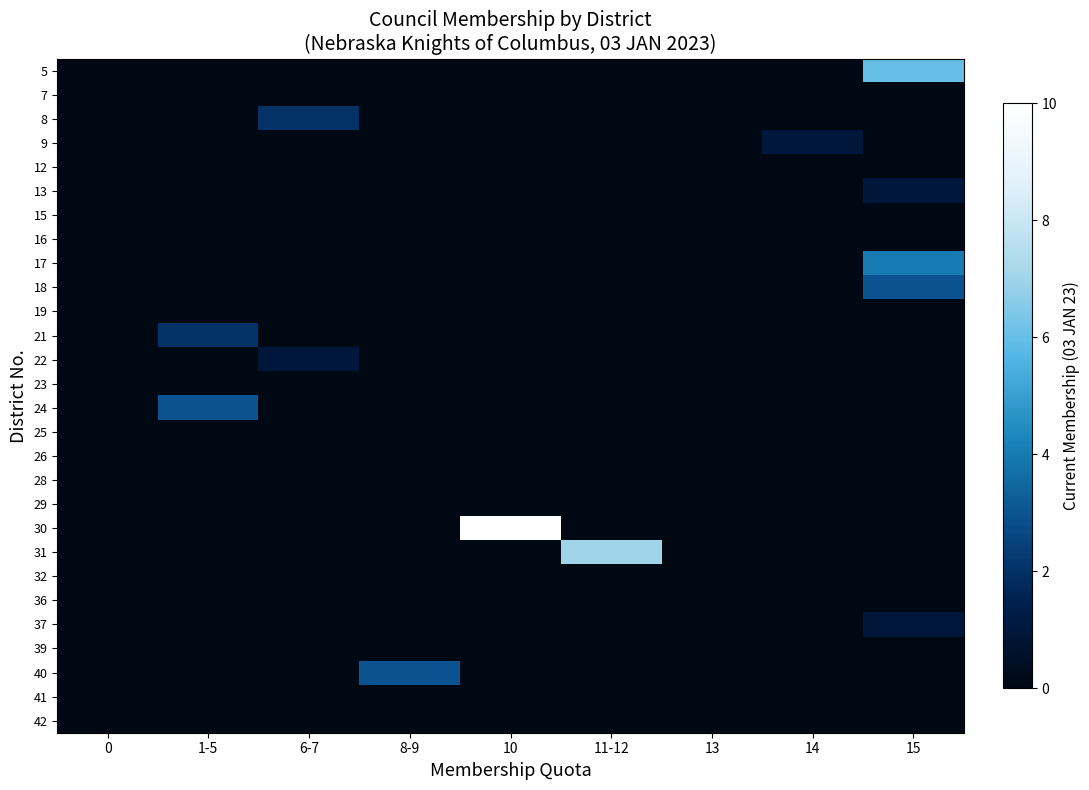

Between 8-9 and 1-5, which is larger?

8-9